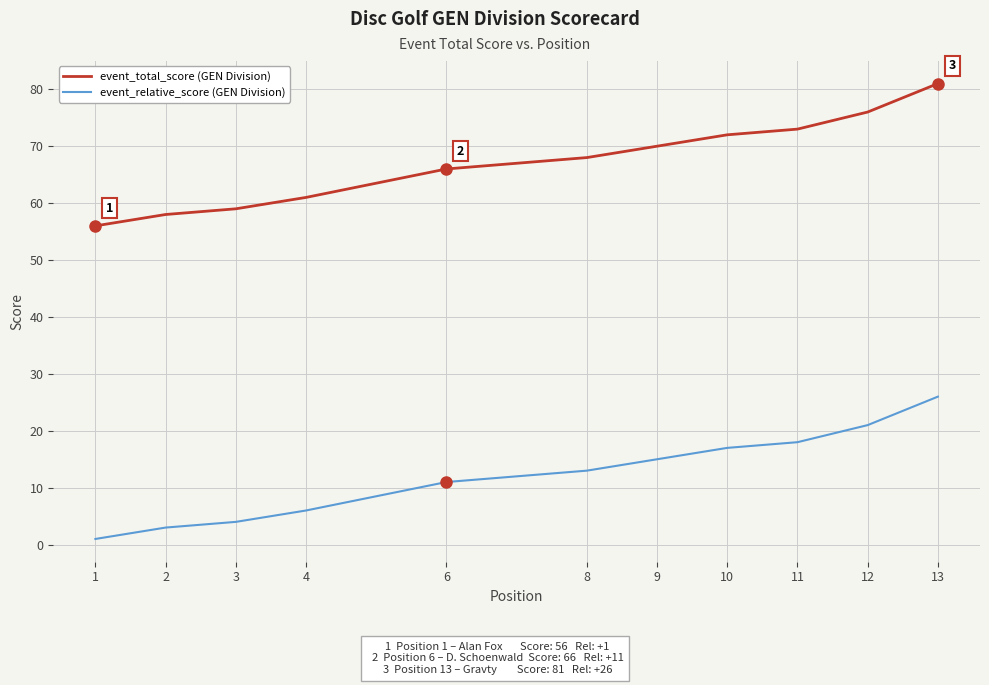

What is the value of the event_relative_score (GEN Division) point at the 2nd from the left?

3